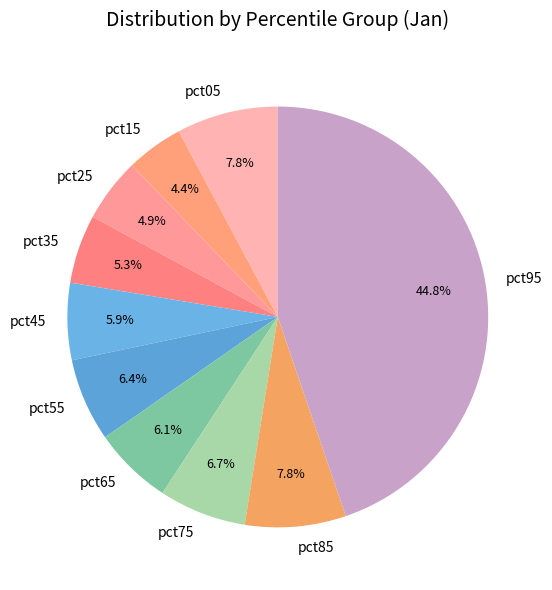

How many slices are in this pie chart?

10